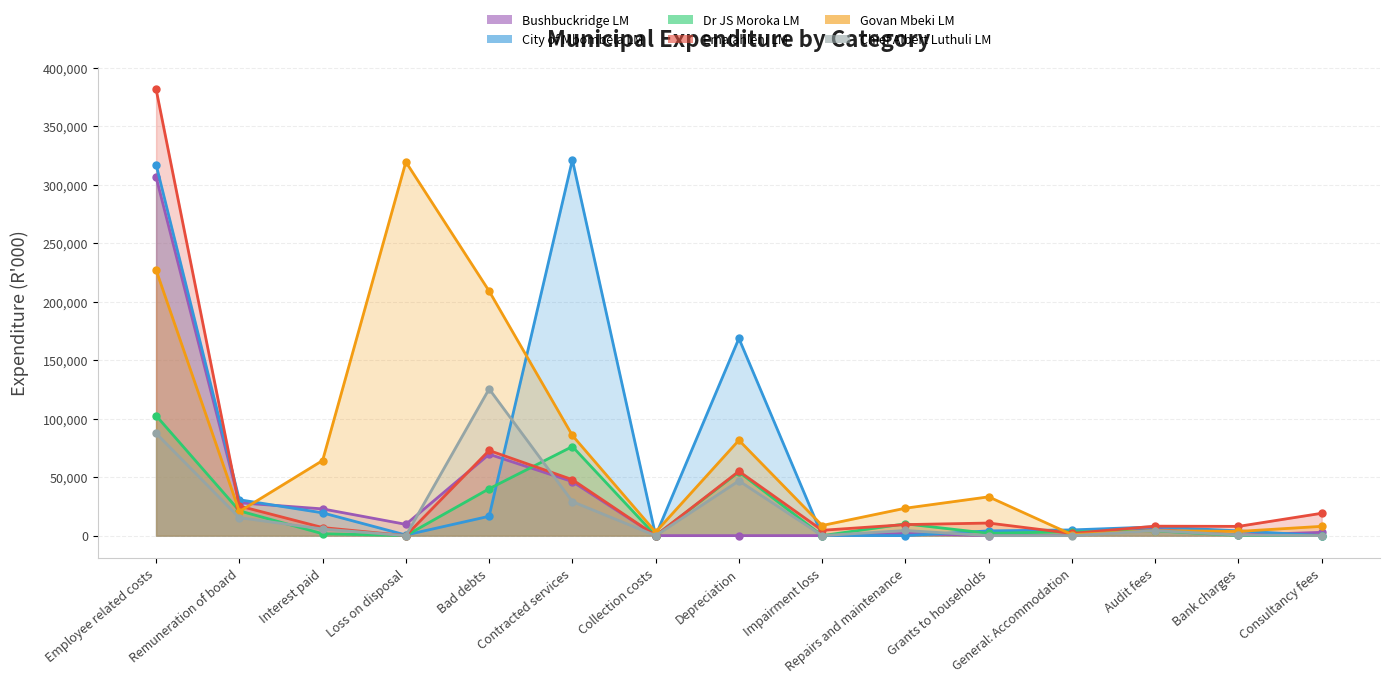

How many interior local peaks does the Govan Mbeki LM series have?

4